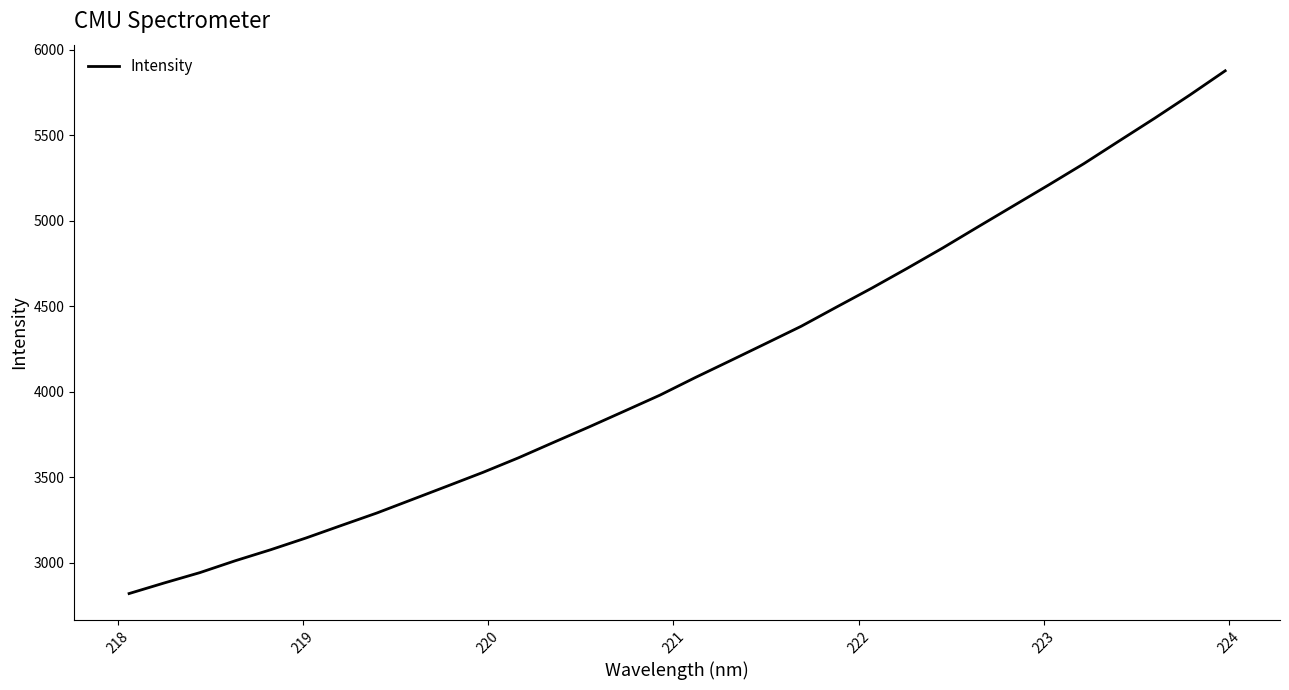

What is the difference between the maximum and minimum values?

3056.5